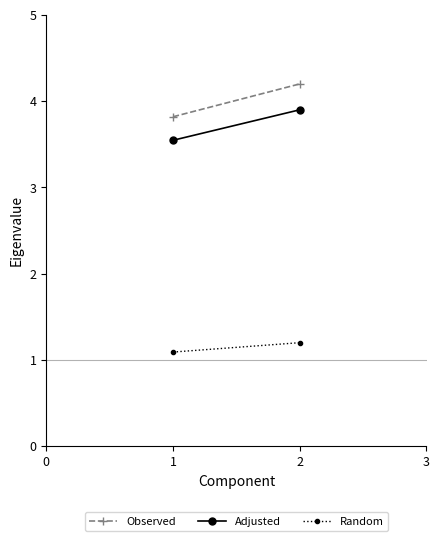

What is the average value of the Adjusted series?

3.7